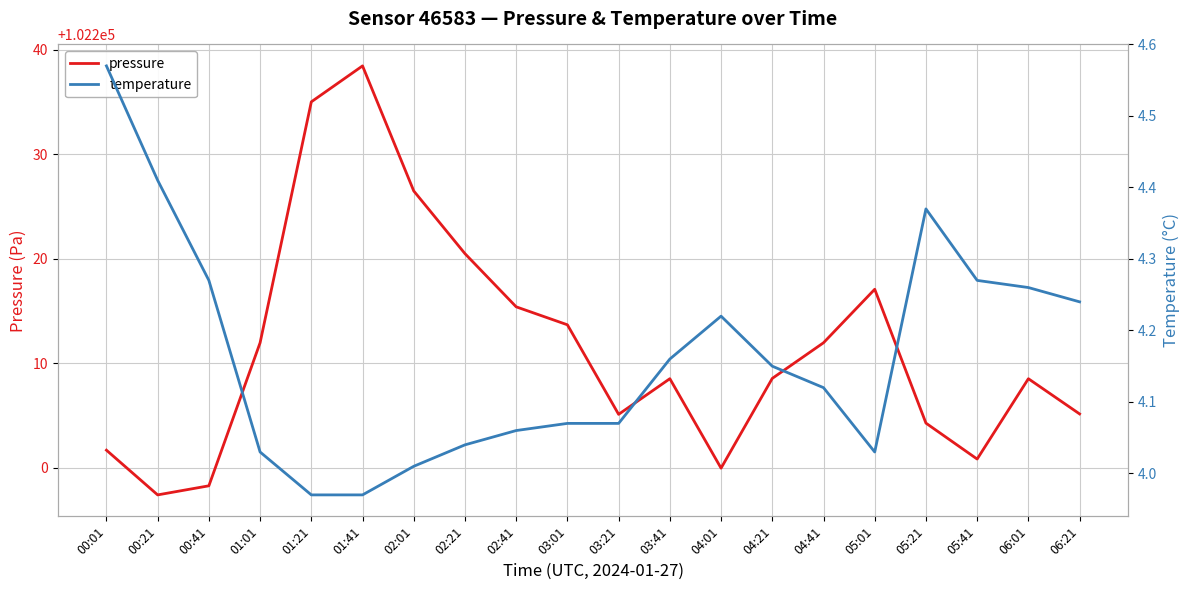

Where is the first local maximum for pressure?

01:41